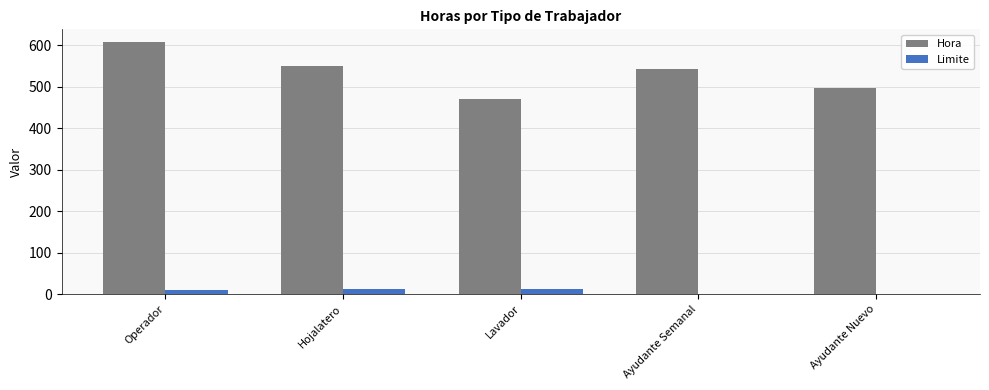

Between Operador and Lavador, which series saw the biggest shift?

Hora